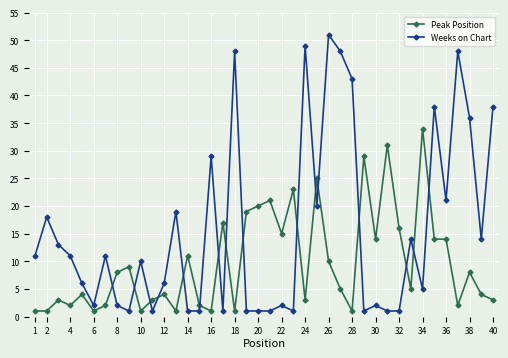

Which series has the largest range (max minus min)?

Weeks on Chart